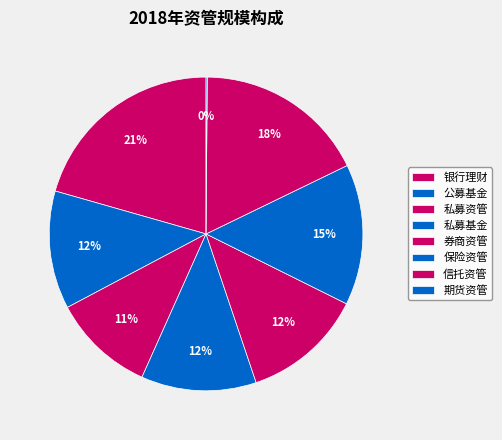

Does any single category account for the majority?

No